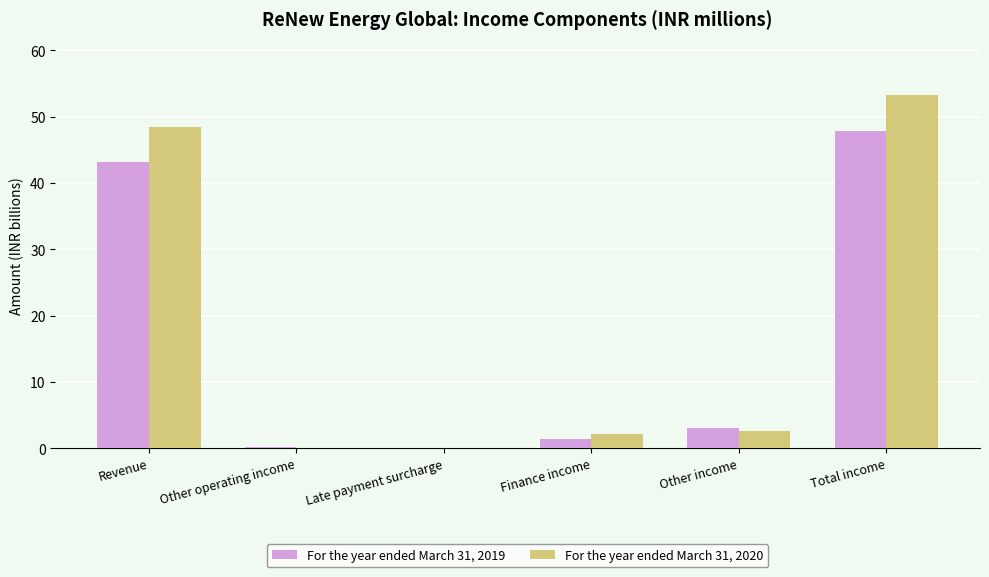

At which category is the sum across all series the highest?

Total income